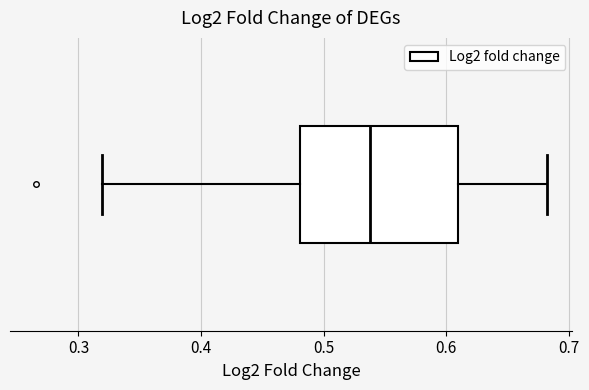

Where does the median line of the box sit on the x-axis? The values are not printed on the chart, so give them approximately, as read against the axis.

0.54